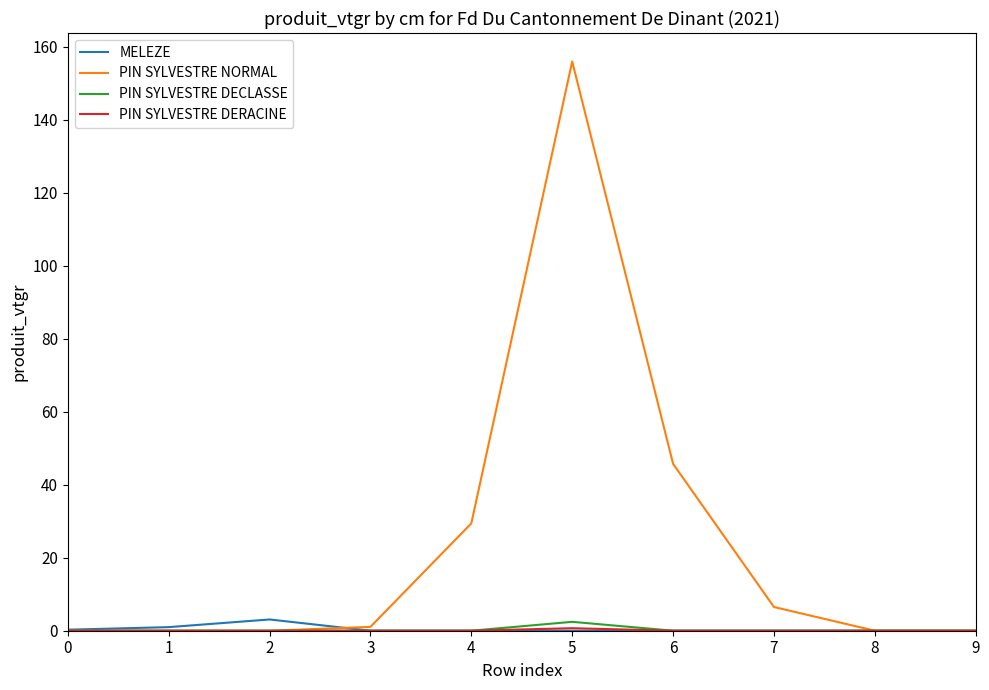

At which category is the sum across all series the highest?

5